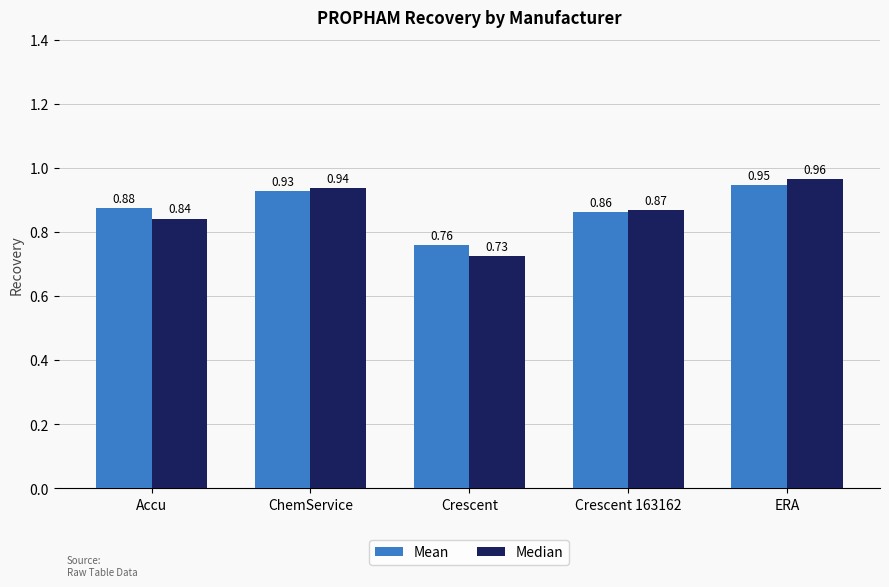

At ERA, list the series in order from smallest to largest.

Mean, Median